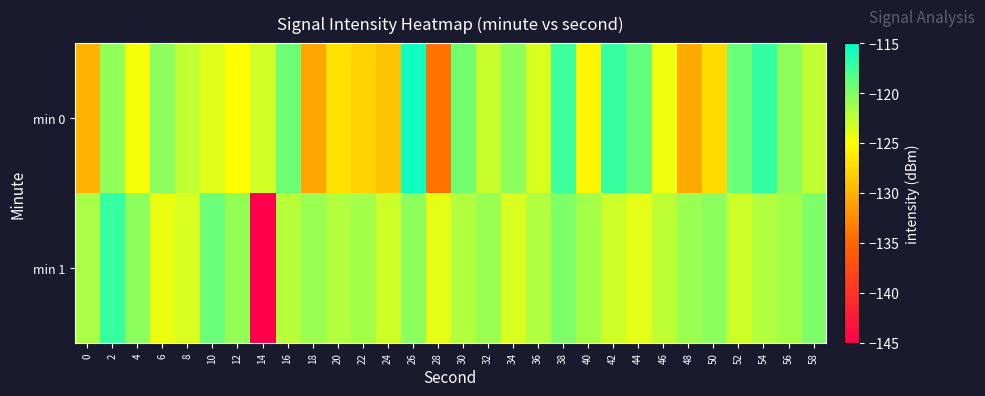

Which series has the largest total across all categories?

min 1